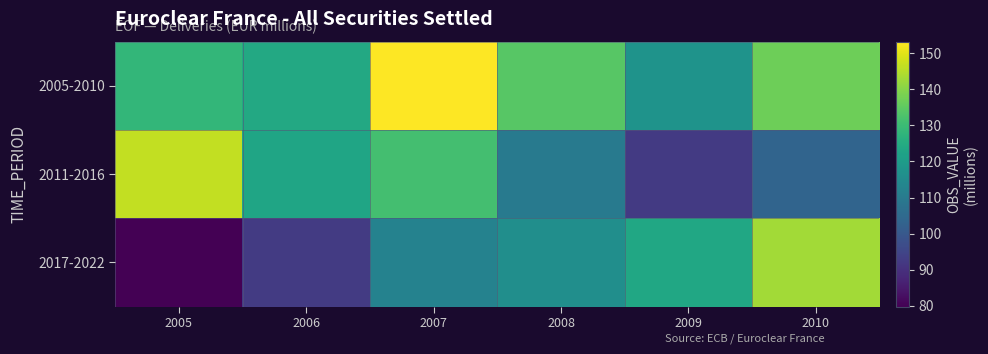

Reading left to right, extract all data points from this chart.

2005-2010: 2005=128.5	2006=124.0	2007=153.3	2008=134.3	2009=117.5	2010=137.0
2011-2016: 2005=146.5	2006=122.9	2007=131.2	2008=109.9	2009=92.1	2010=103.3
2017-2022: 2005=79.7	2006=92.4	2007=112.5	2008=116.0	2009=123.5	2010=143.0